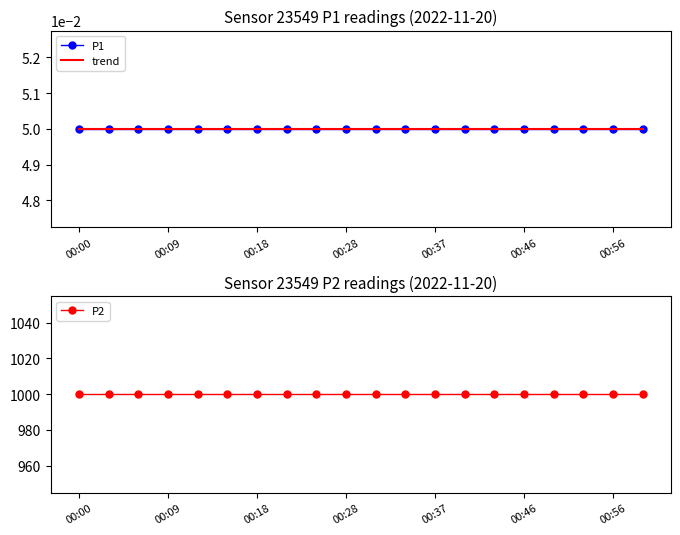

The value of P2 at 00:18 is 267.9. True or false?

False